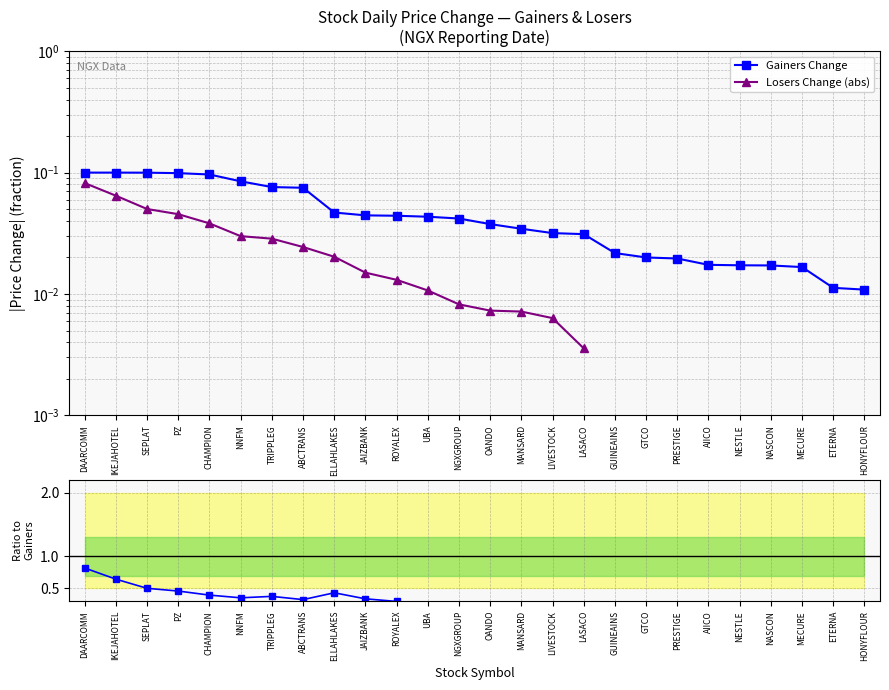

What is the label of the 24th point from the right?

SEPLAT